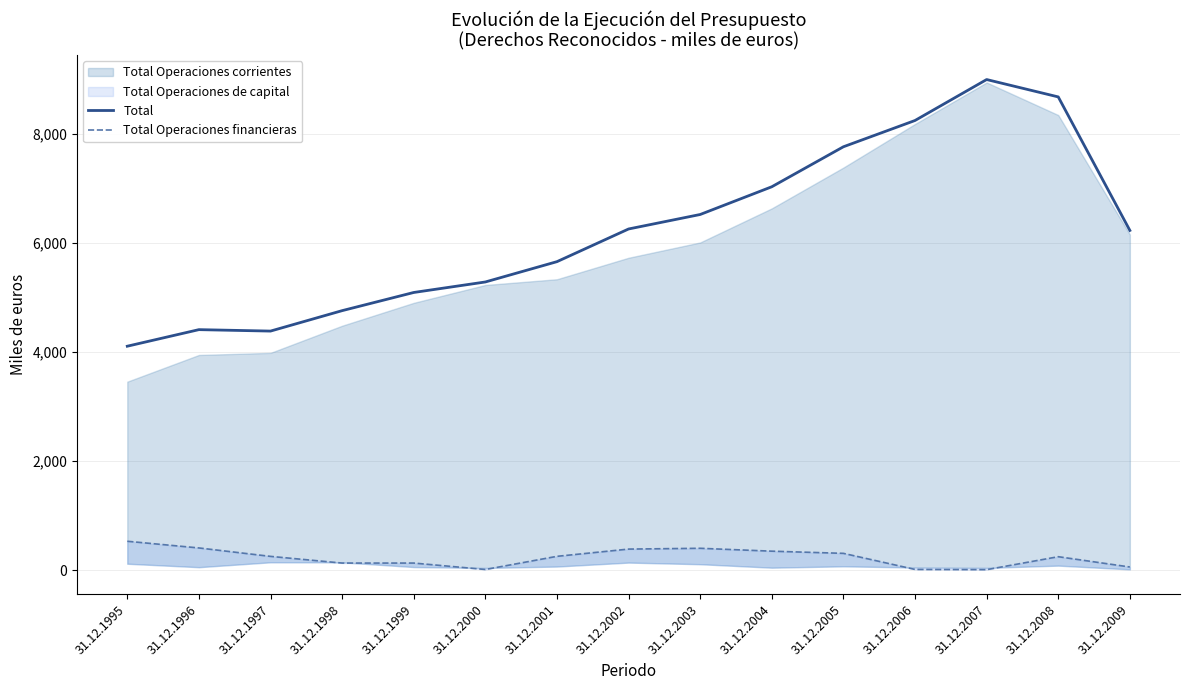

At which label is Total Operaciones financieras closest to 270?

31.12.2001